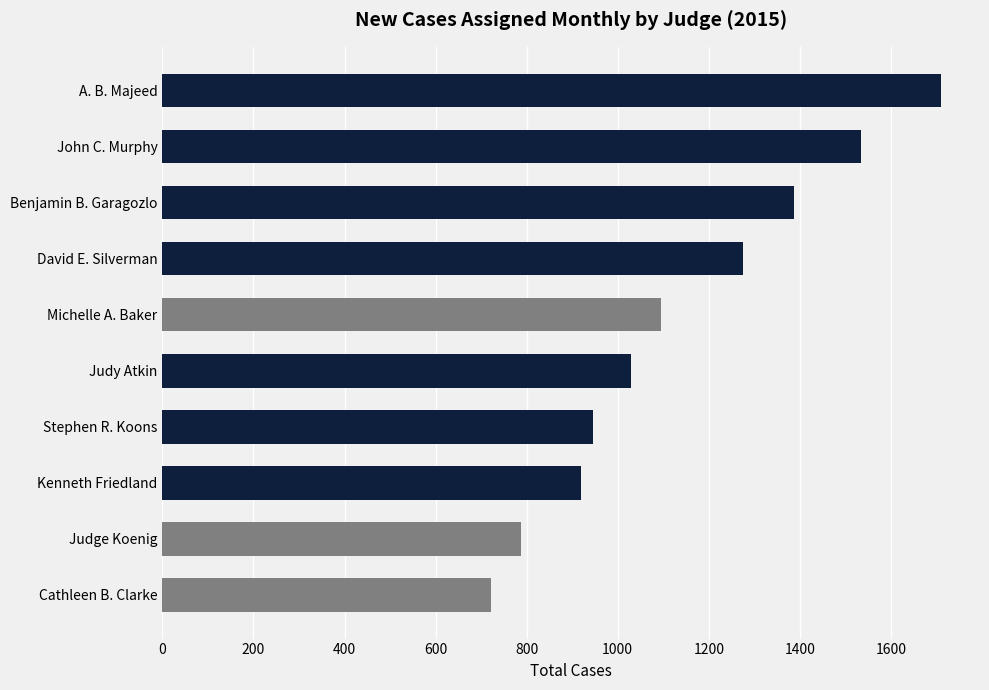

What is the label of the 3rd bar from the top?

Benjamin B. Garagozlo